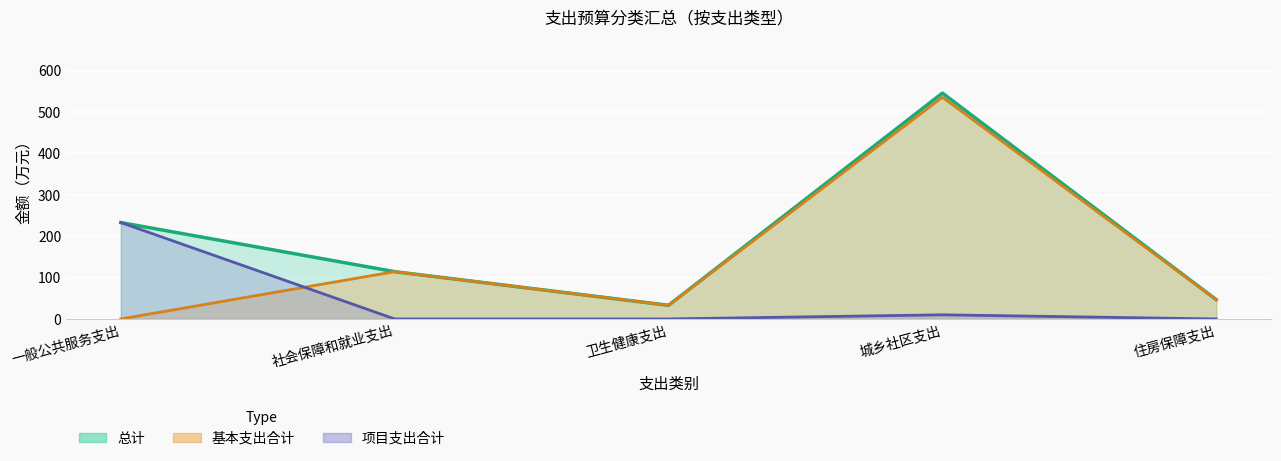

What is the total value across all series at 卫生健康支出?

66.0